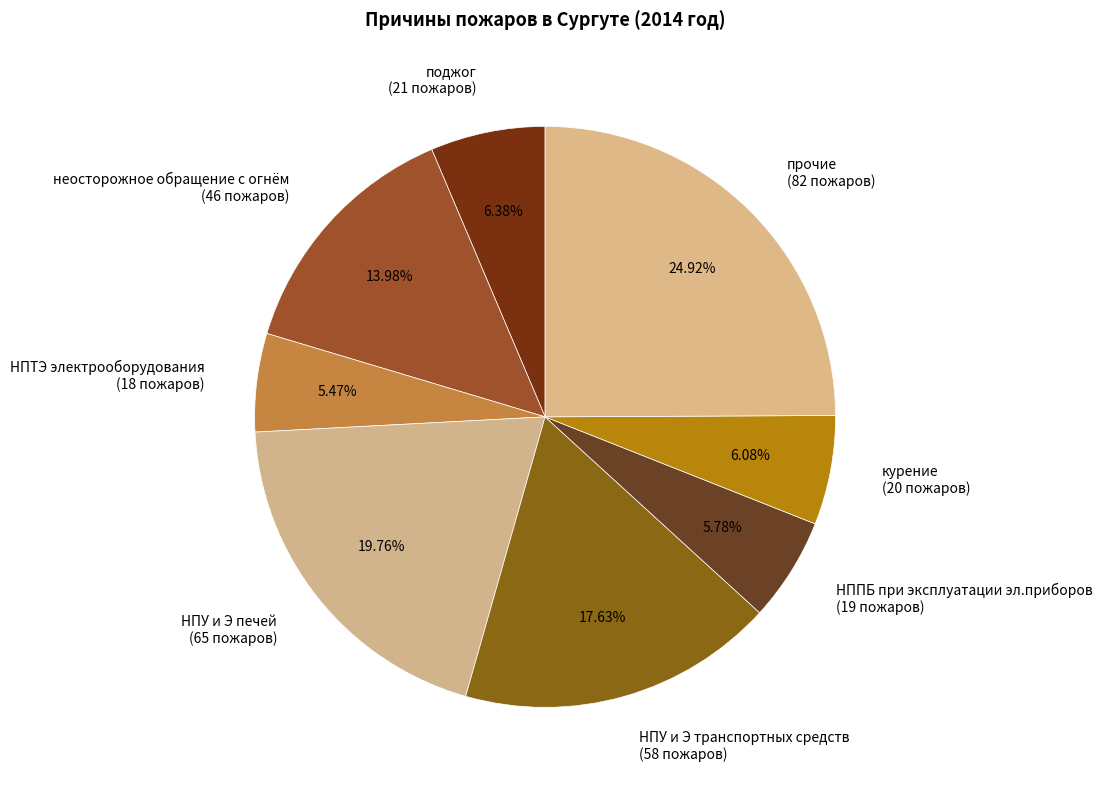

To the nearest percent, what is the difference between the НПУ и Э печей and поджог slice percentages?

13%